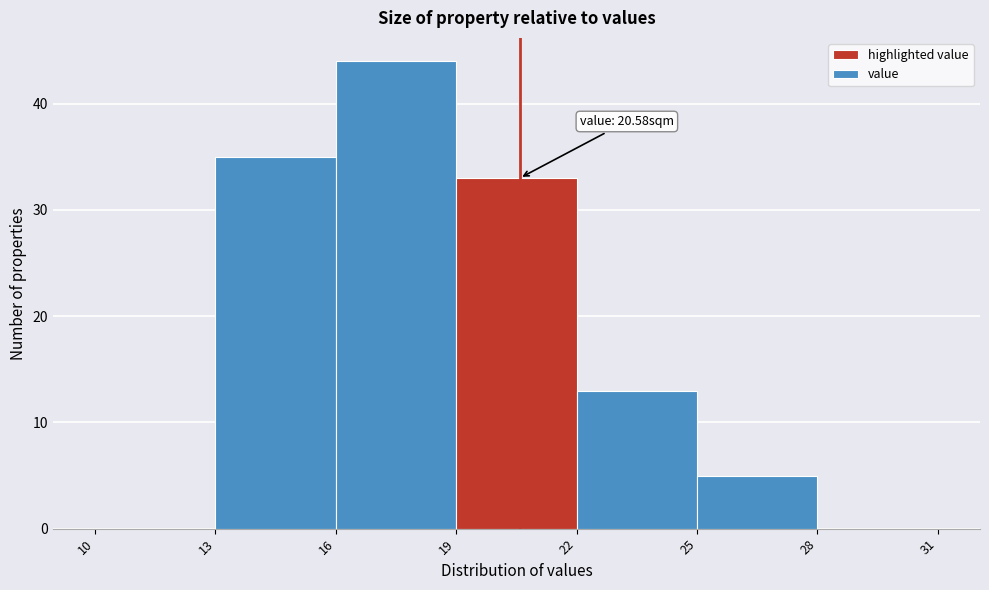

Over which range of the x-axis is the bar tallest?

16 to 19